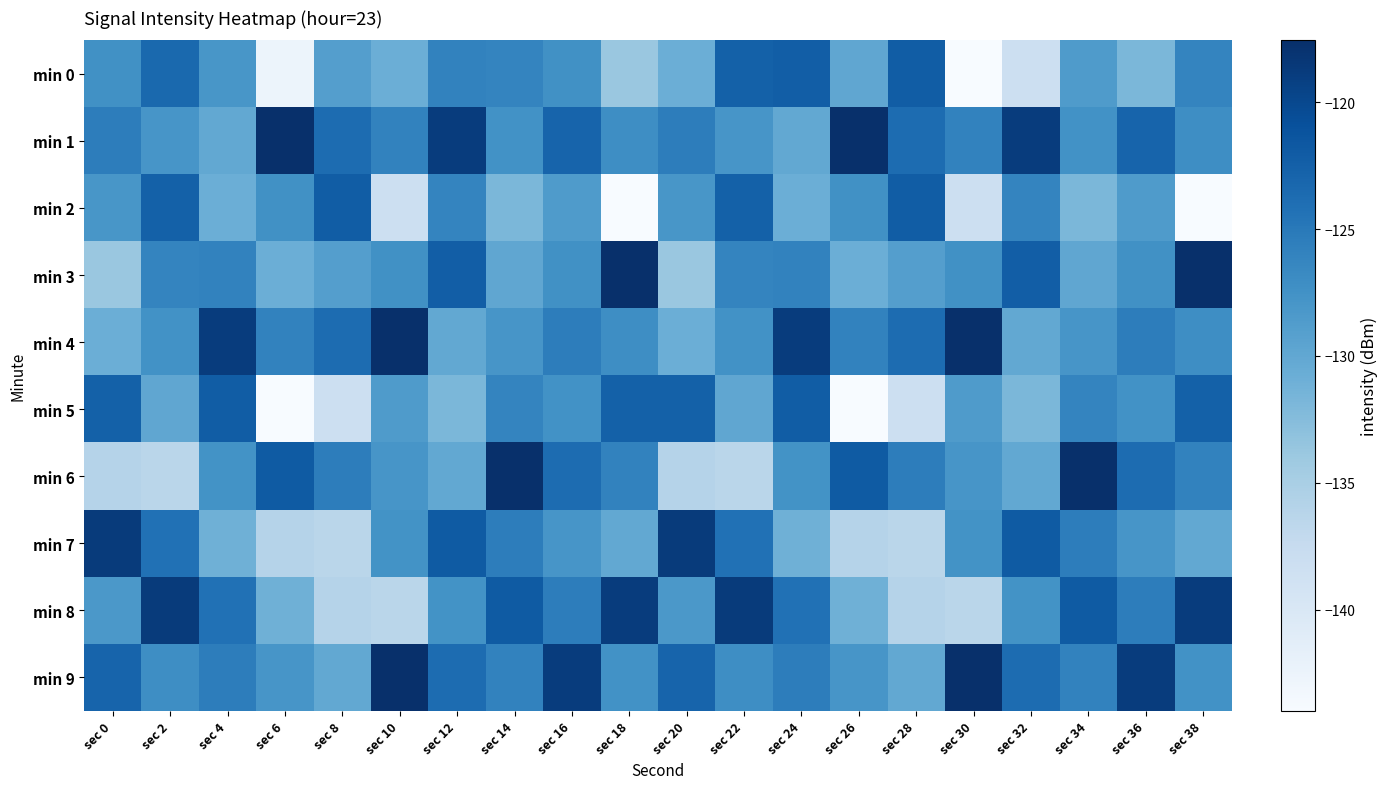

Count the number of categories in the chart.

20